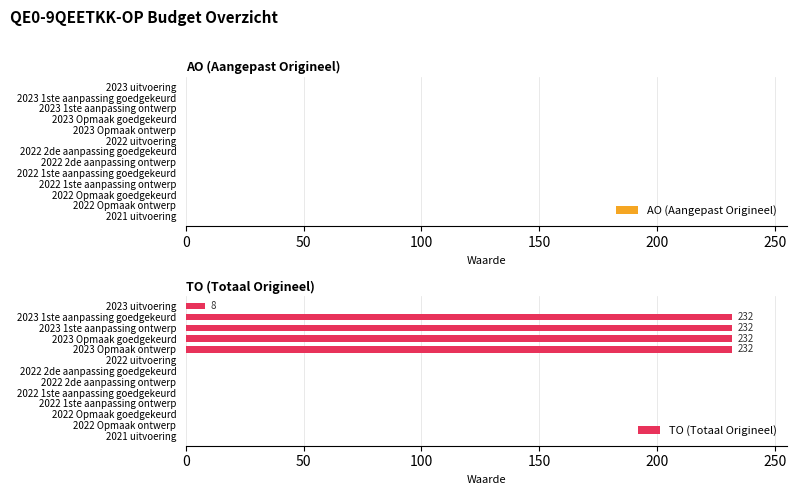

What is the sum of the values at 2023 uitvoering and 2021 uitvoering?

8